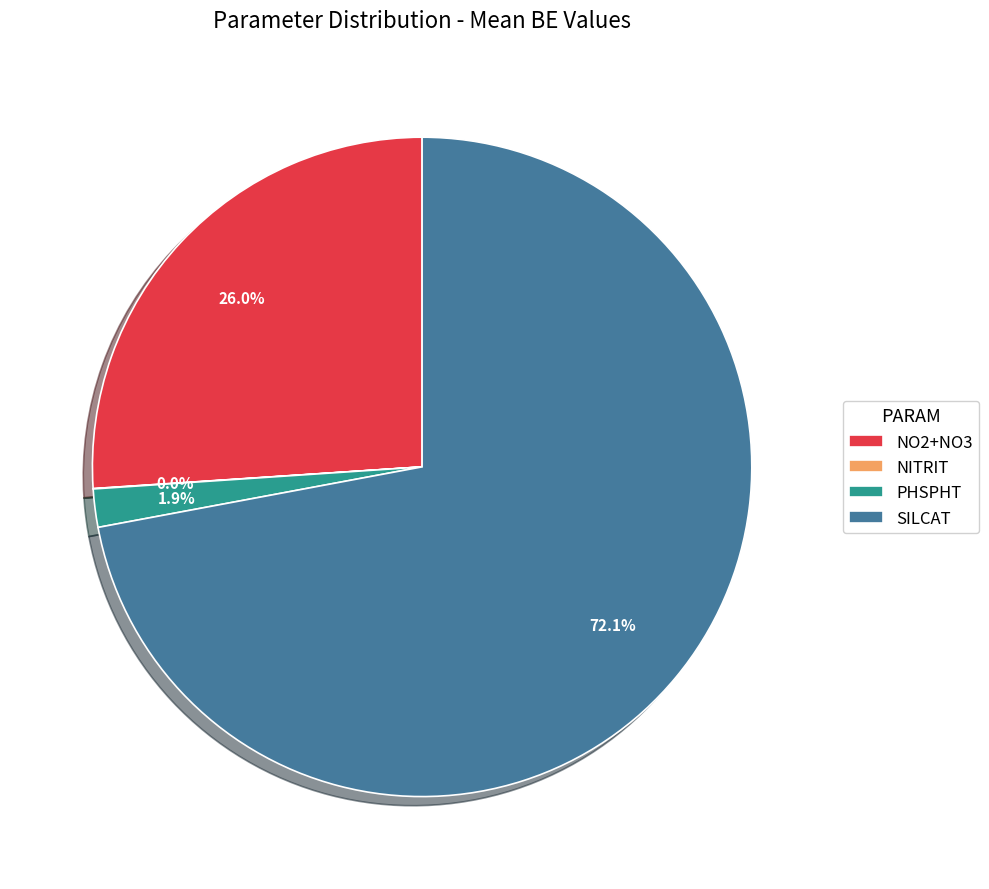

Is there any slice that represents more than half of the pie?

Yes